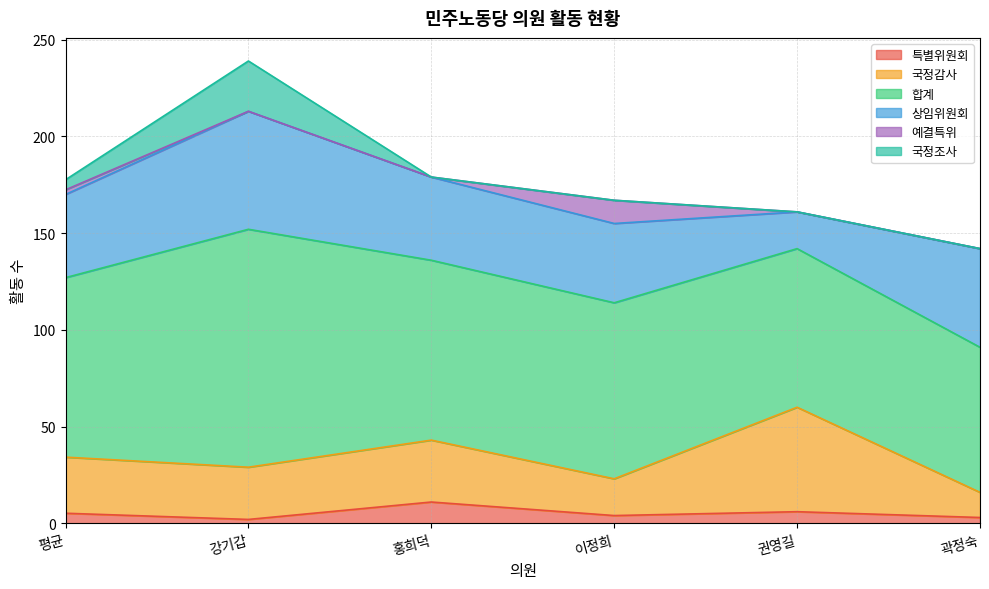

What is the greatest value displayed?

239.0